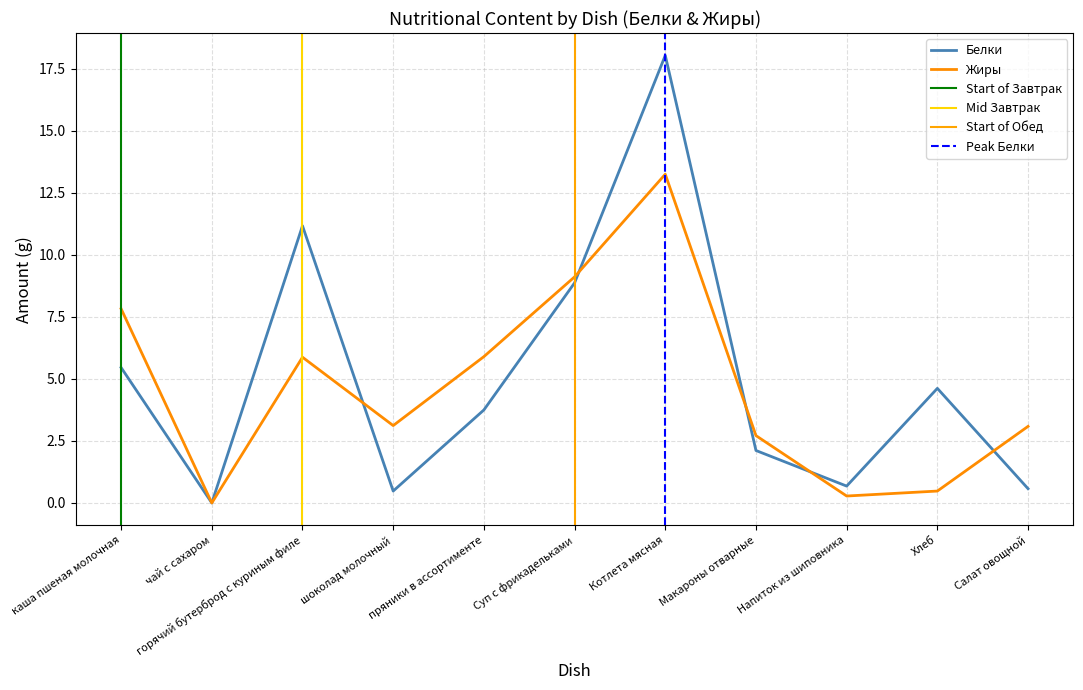

Reading right to left, what are all the values shown in this chart?

Белки: Салат овощной=0.6	Хлеб=4.6	Напиток из шиповника=0.7	Макароны отварные=2.1	Котлета мясная=18.0	Суп с фрикадельками=8.9	пряники в ассортименте=3.8	шоколад молочный=0.5	горячий бутерброд с куриным филе=11.2	чай с сахаром=0.0	каша пшеная молочная=5.5
Жиры: Салат овощной=3.1	Хлеб=0.5	Напиток из шиповника=0.3	Макароны отварные=2.7	Котлета мясная=13.3	Суп с фрикадельками=9.1	пряники в ассортименте=5.9	шоколад молочный=3.1	горячий бутерброд с куриным филе=5.9	чай с сахаром=0.0	каша пшеная молочная=7.8